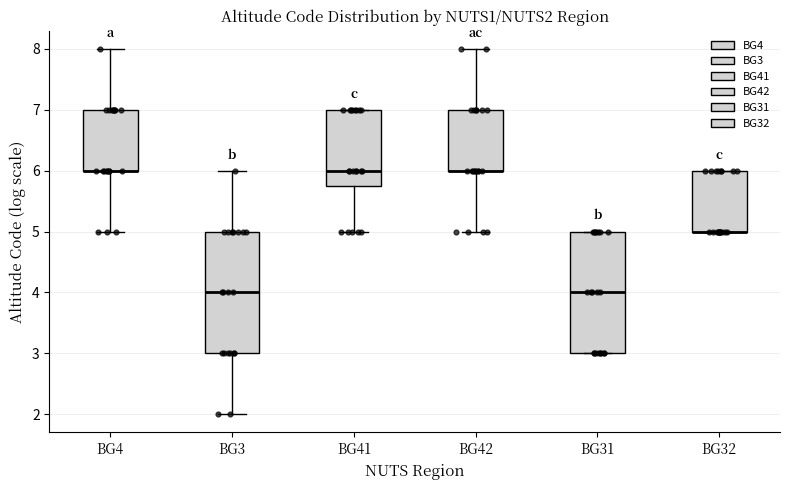

Reading left to right, read every box against the y-axis: the position of its median line, the range the box covers, and the ends of its whiskers. The values are not printed on the chart, so give them approximately, as read against the axis.

BG4: median 6.0 (drawn on the box's lower edge), box 6.0 to 7.0, whiskers 5.0 to 8.0
BG3: median 4.0, box 3.0 to 5.0, whiskers 2.0 to 6.0
BG41: median 6.0, box 5.8 to 7.0, whiskers 5.0 to 7.0
BG42: median 6.0 (drawn on the box's lower edge), box 6.0 to 7.0, whiskers 5.0 to 8.0
BG31: median 4.0, box 3.0 to 5.0, whiskers 3.0 to 5.0
BG32: median 5.0 (drawn on the box's lower edge), box 5.0 to 6.0, whiskers 5.0 to 6.0